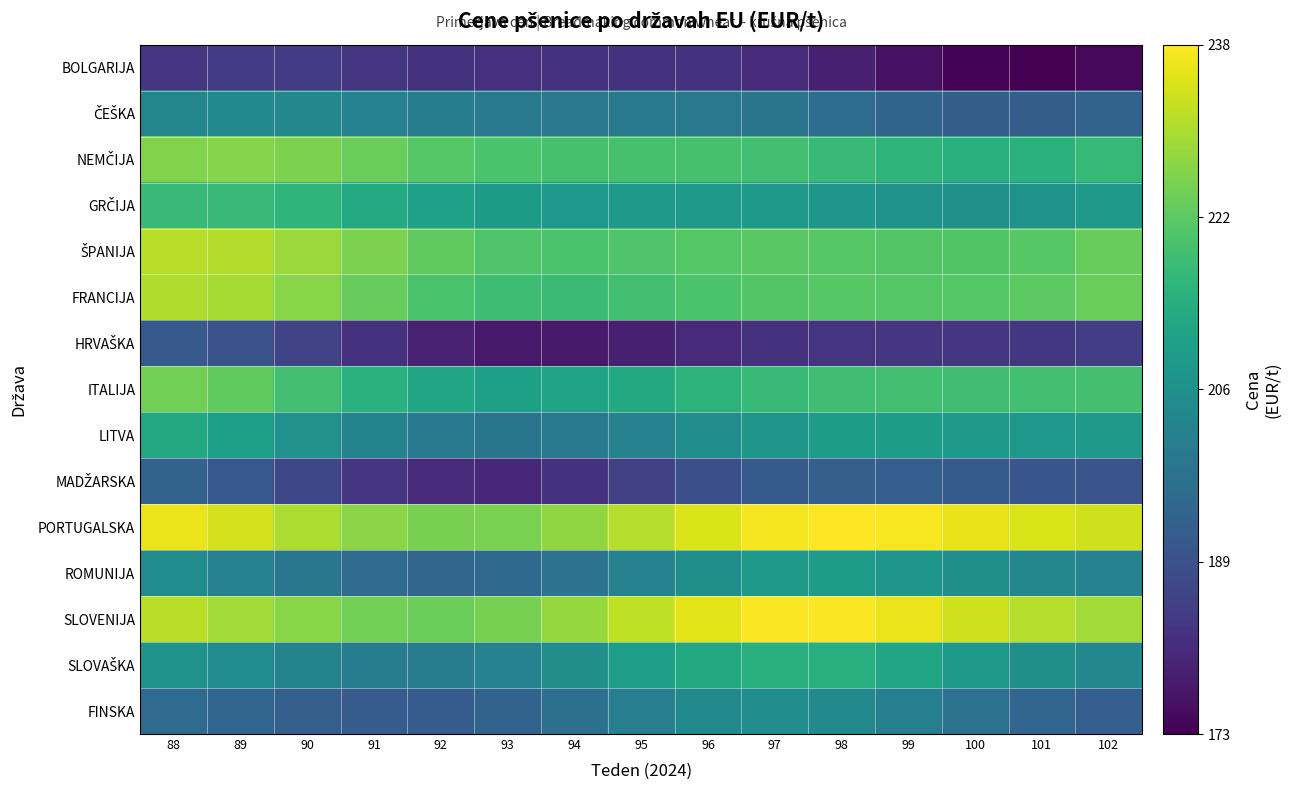

What is the total value across all series at 93?

3053.8